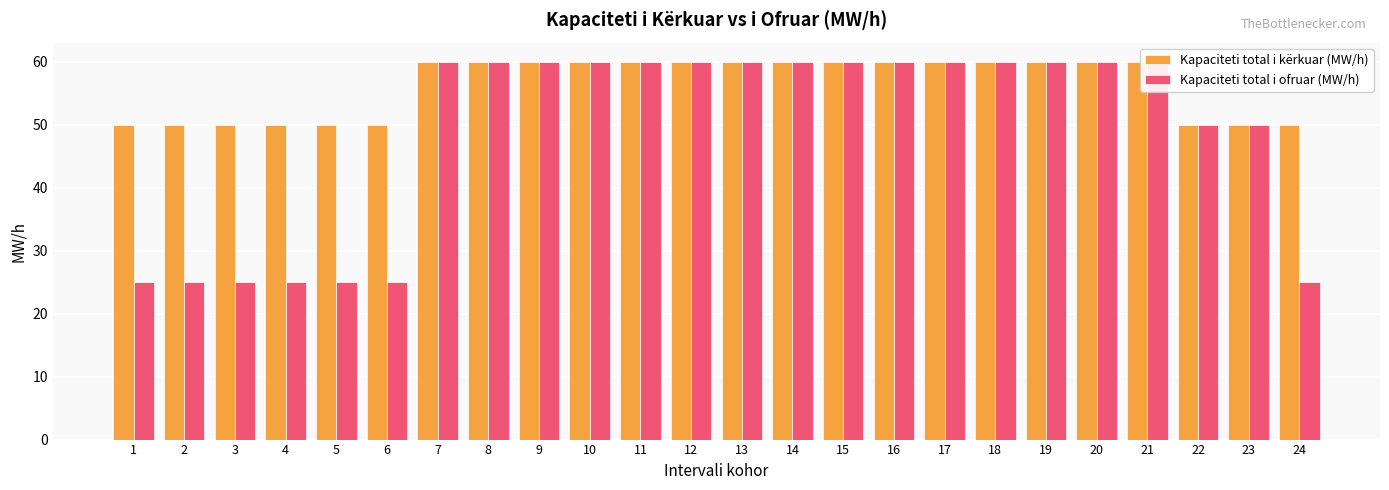

The value of Kapaciteti total i kërkuar (MW/h) at 11 is 60. True or false?

True